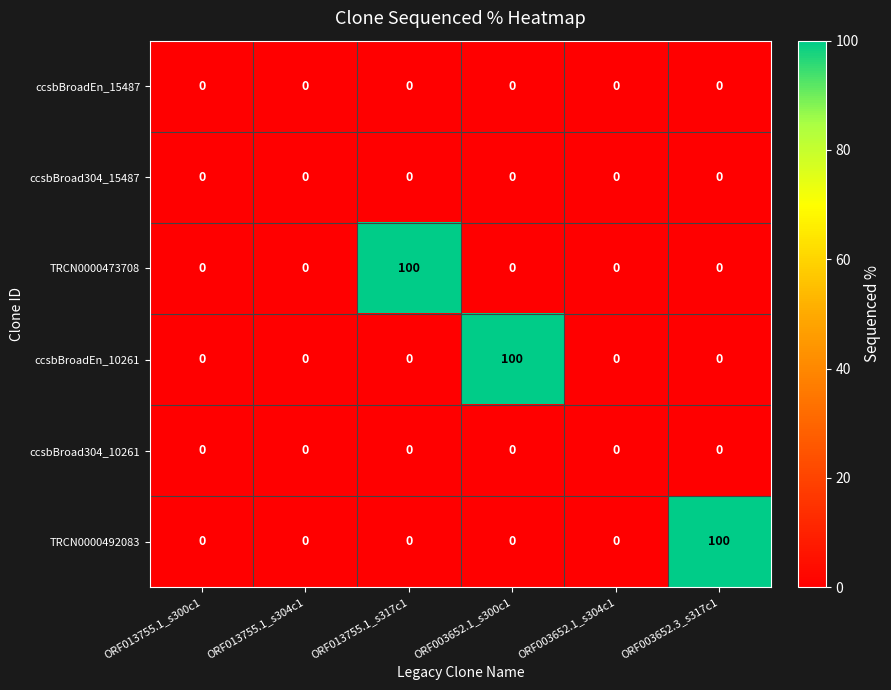

Which series changed the most between ORF003652.1_s300c1 and ORF003652.1_s304c1?

ccsbBroadEn_10261